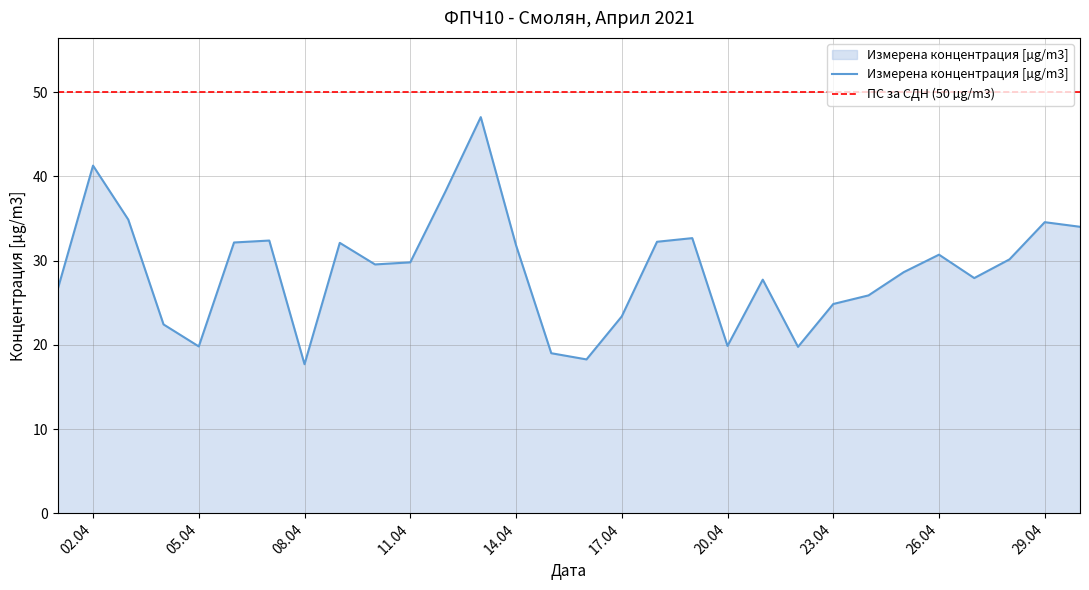

Reading left to right, what are all the values shown in this chart?

26.6	41.3	34.9	22.4	19.8	32.2	32.4	17.7	32.1	29.6	29.8	38.2	47.0	31.8	19.0	18.3	23.4	32.2	32.7	19.9	27.7	19.8	24.9	25.9	28.6	30.7	27.9	30.2	34.6	34.0